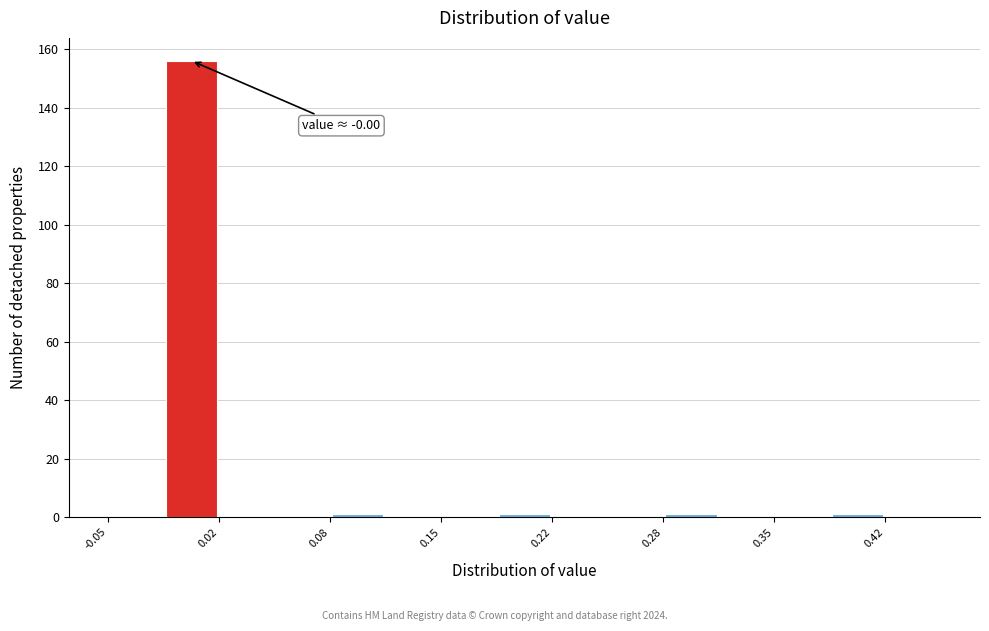

Read against the x-axis, roughly where is the centre of the tallest bar?

0.00